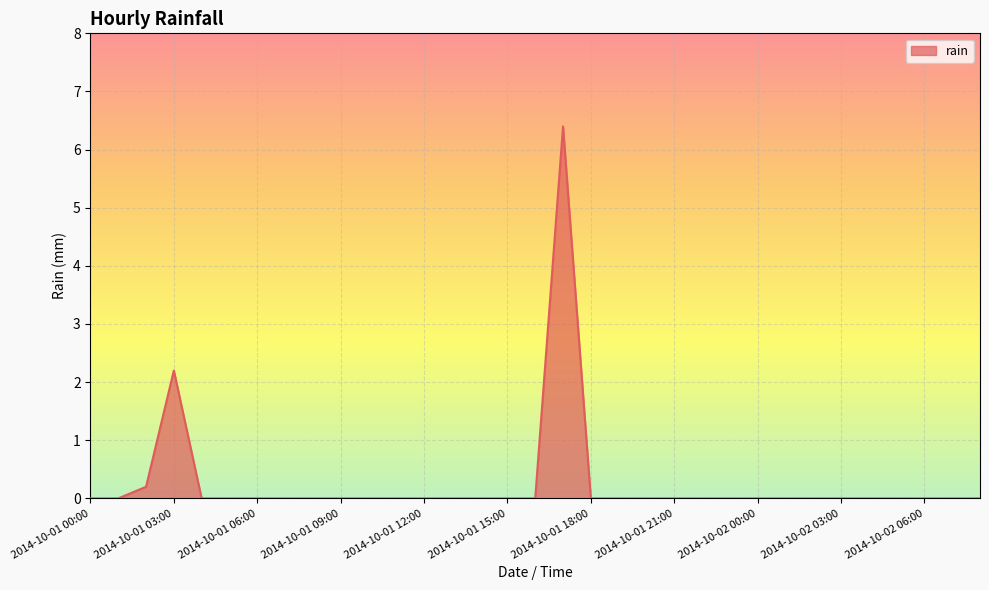

What is the maximum value shown in the chart?

6.4